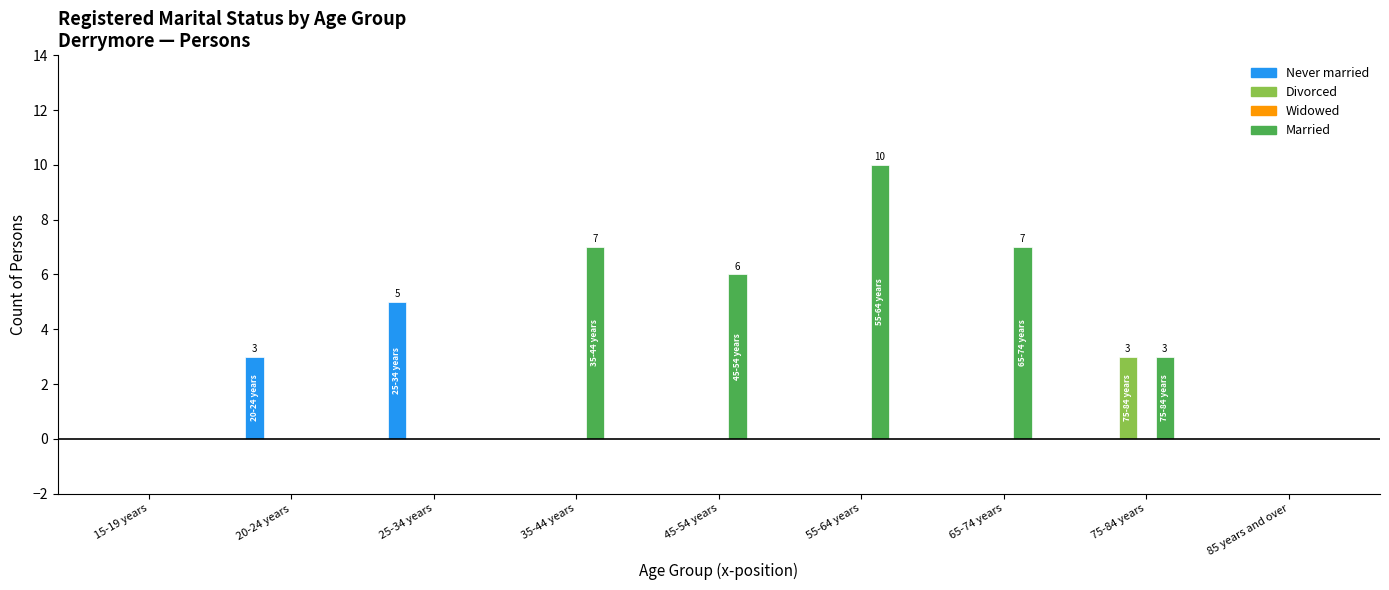

Where is Married nearest to the value 5?

45-54 years